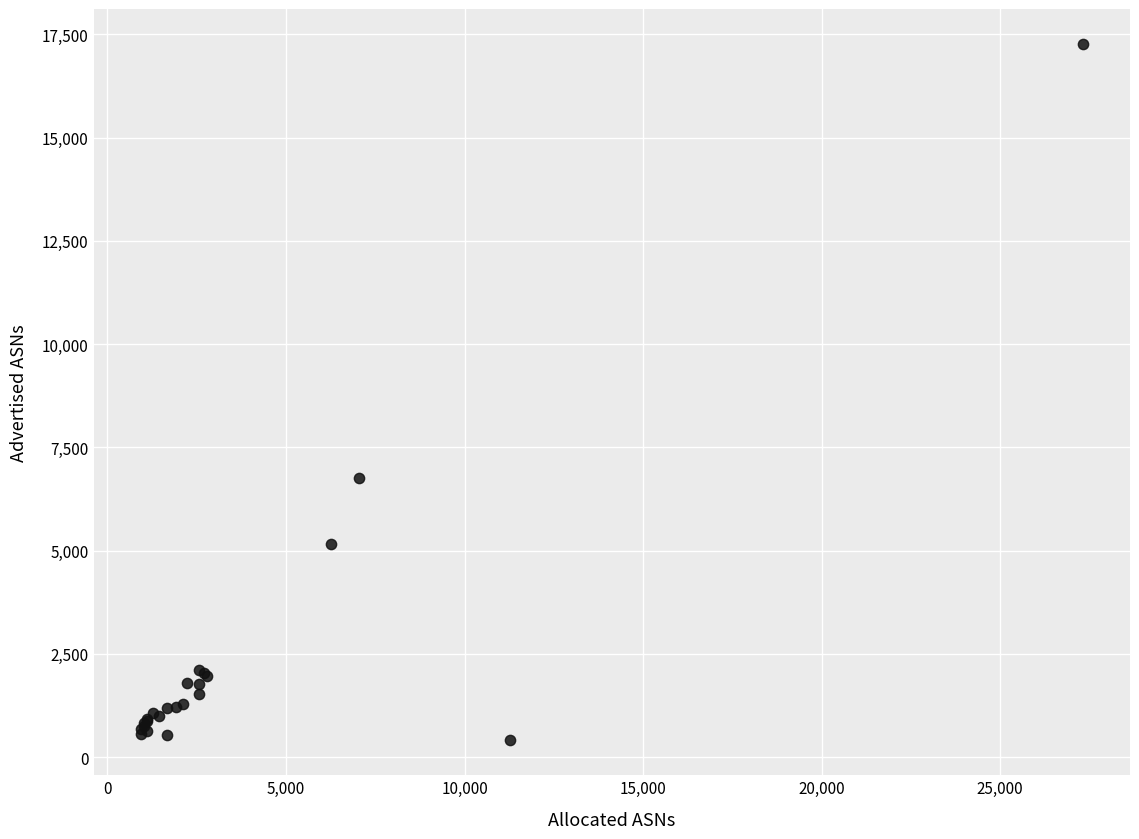

What Y value in the scatter plot is closest to 8835?

6748